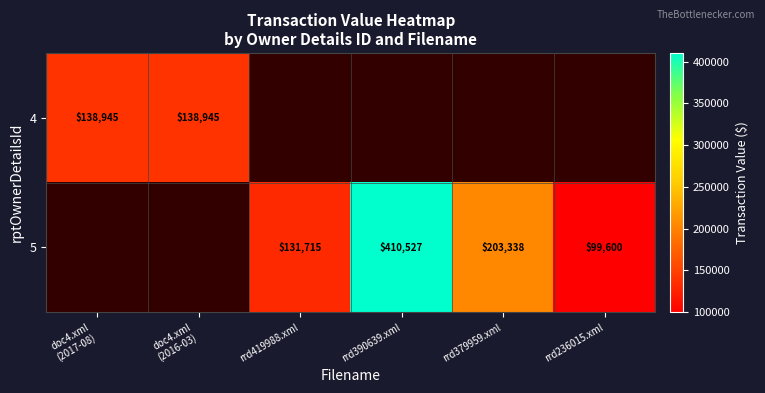

Is it true that 5 equals 52703 at rrd419988.xml?

False